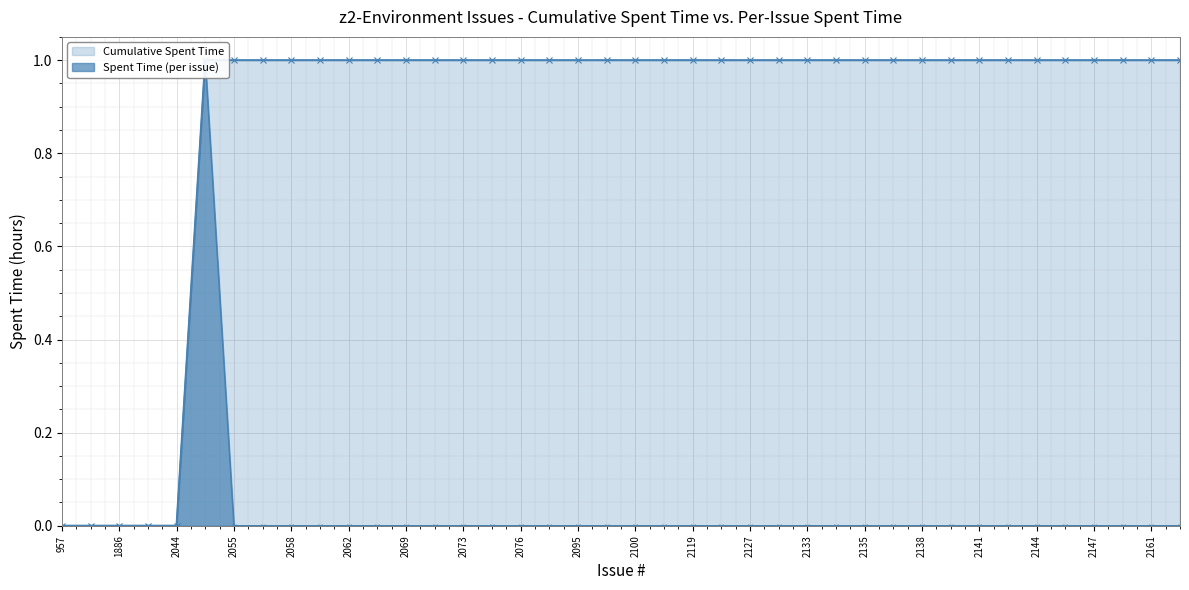

True or false: Cumulative Spent Time has a value of 2 at 39.

False